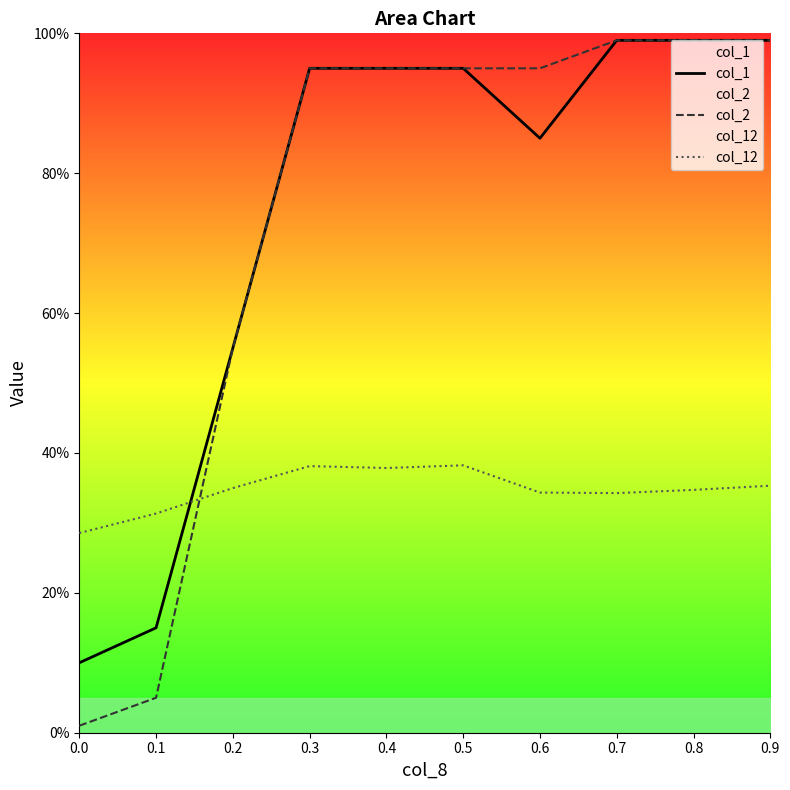

After their last crossing, which series has the higher values: col_12 or col_2?

col_2